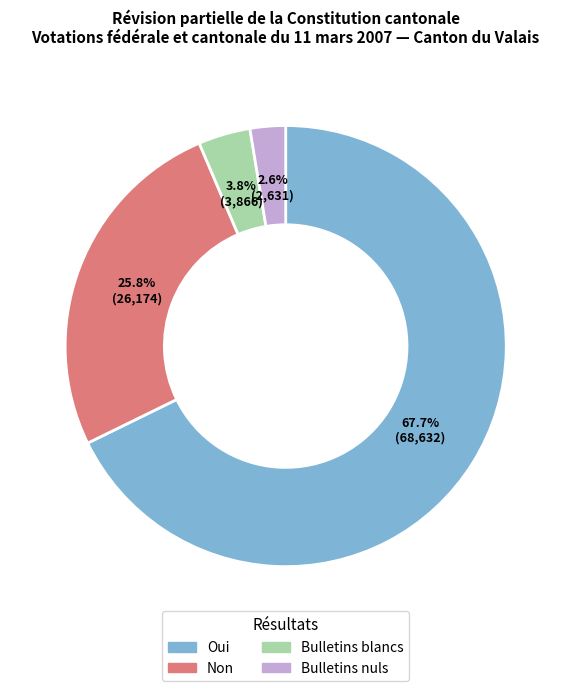

How many slices are in this pie chart?

4